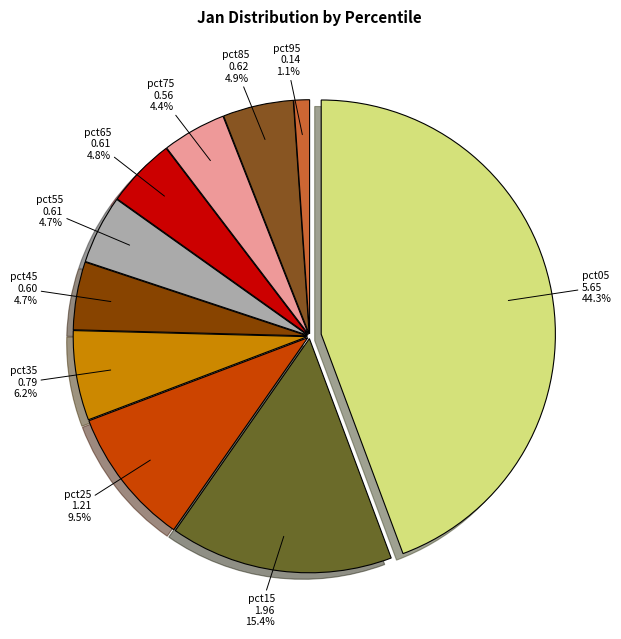

The pct15 slice represents 2% of the pie. True or false?

False